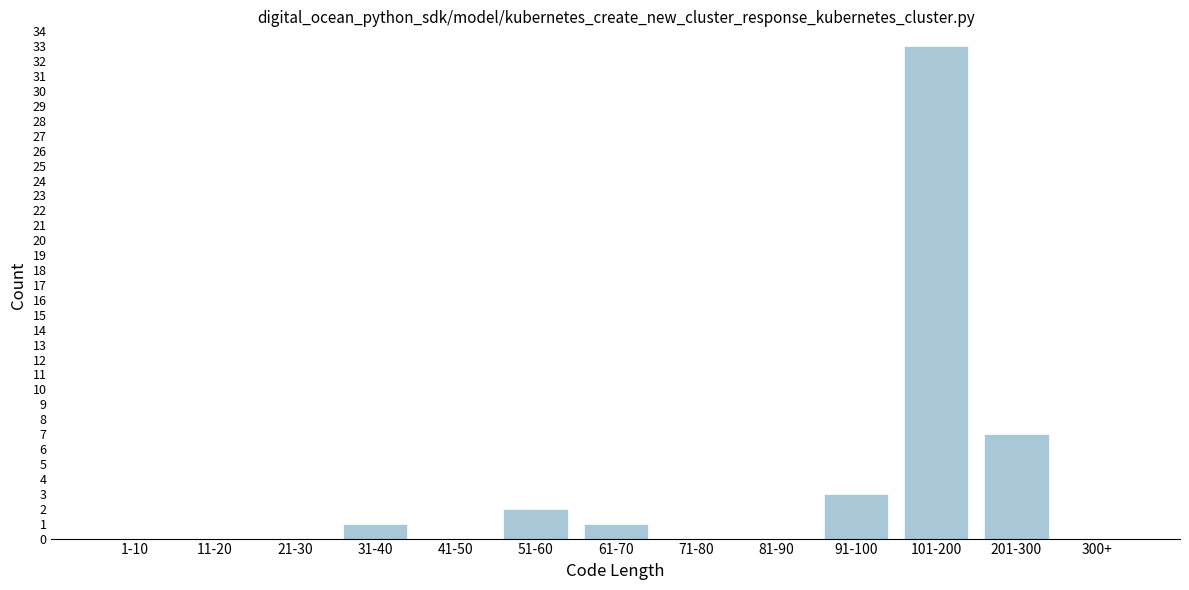

Reading left to right, list all the values displayed in this chart.

1-10=0	11-20=0	21-30=0	31-40=1	41-50=0	51-60=2	61-70=1	71-80=0	81-90=0	91-100=3	101-200=33	201-300=7	300+=0